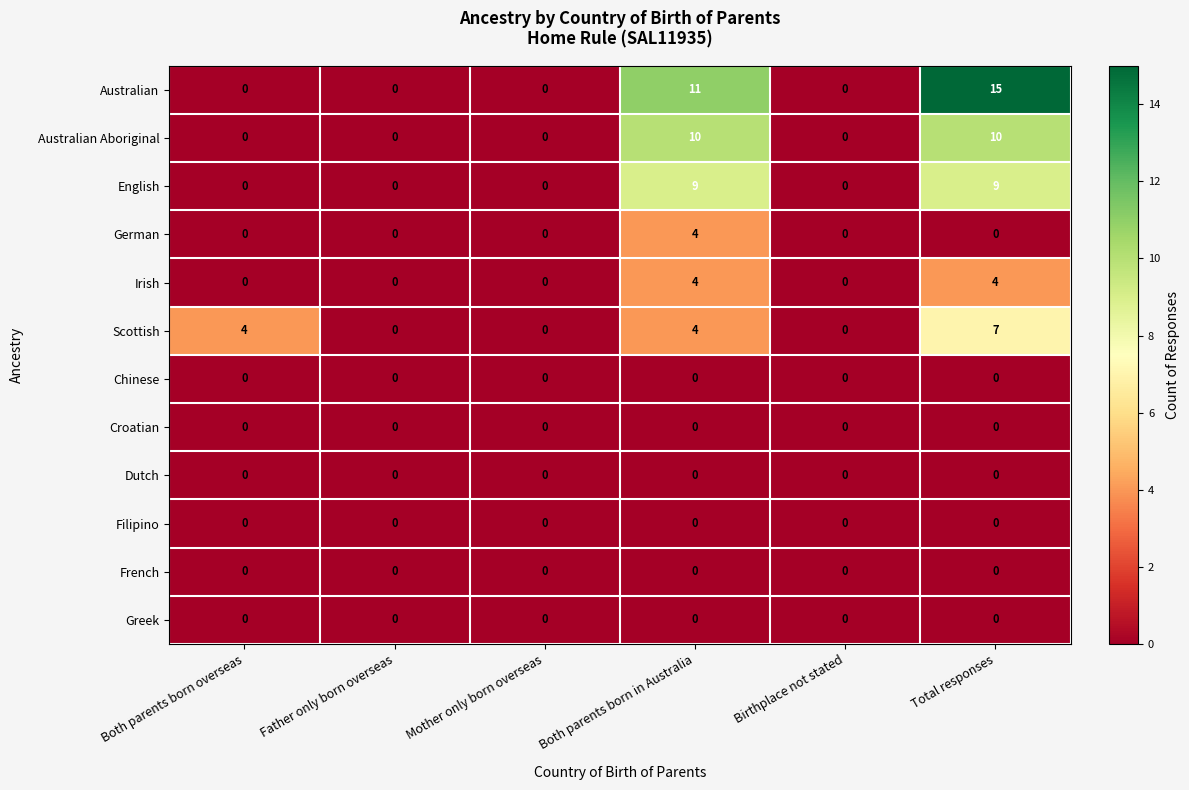

What is the difference between the second highest and second lowest values in the Scottish series?

4